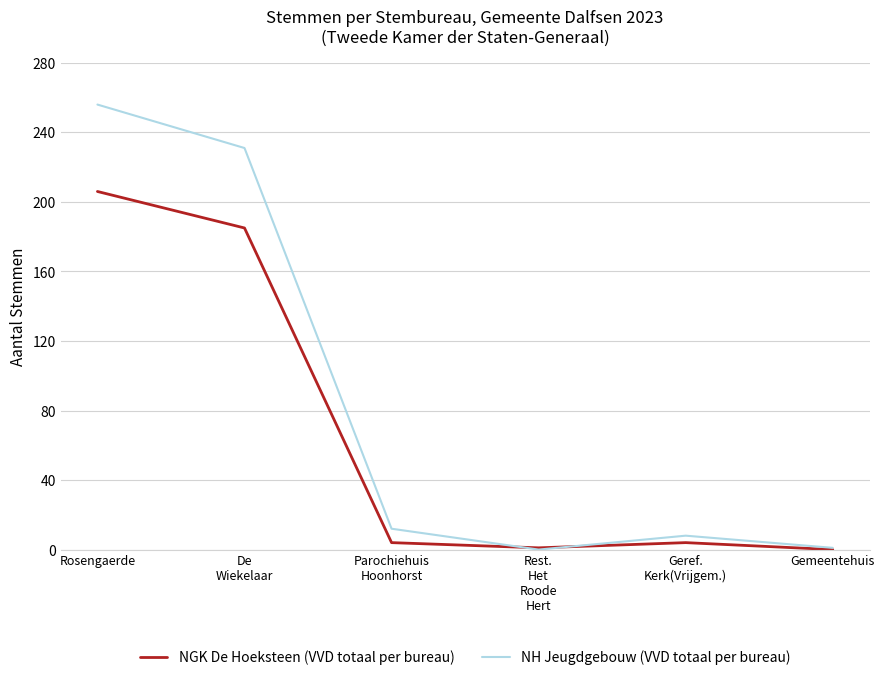

Rank the series by their average value, from lowest to highest.

NGK De Hoeksteen (VVD totaal per bureau), NH Jeugdgebouw (VVD totaal per bureau)